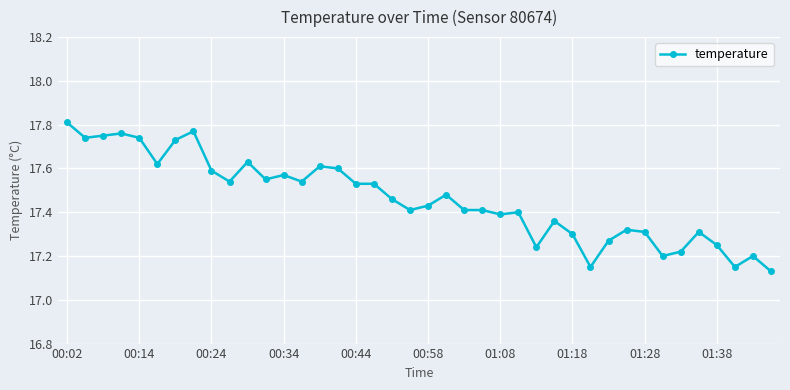

Count the values in the range 17 to 18.

40